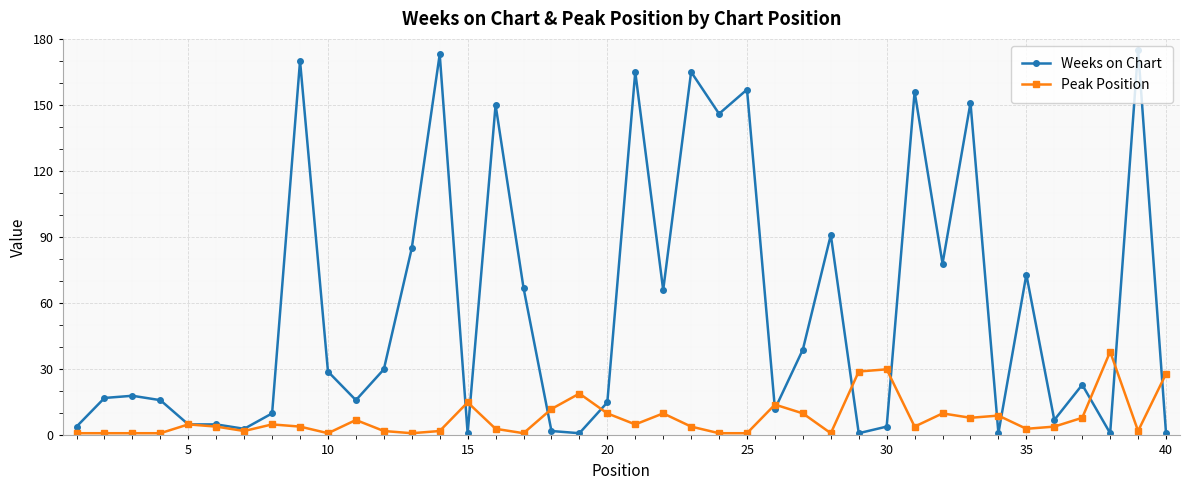

True or false: Peak Position has more than 0 interior local peaks.

True